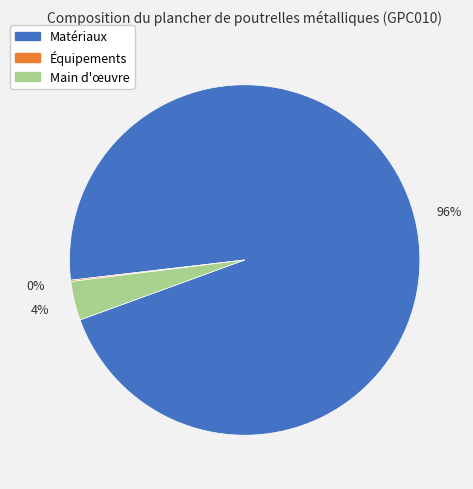

Which category has the biggest portion of the pie?

Matériaux